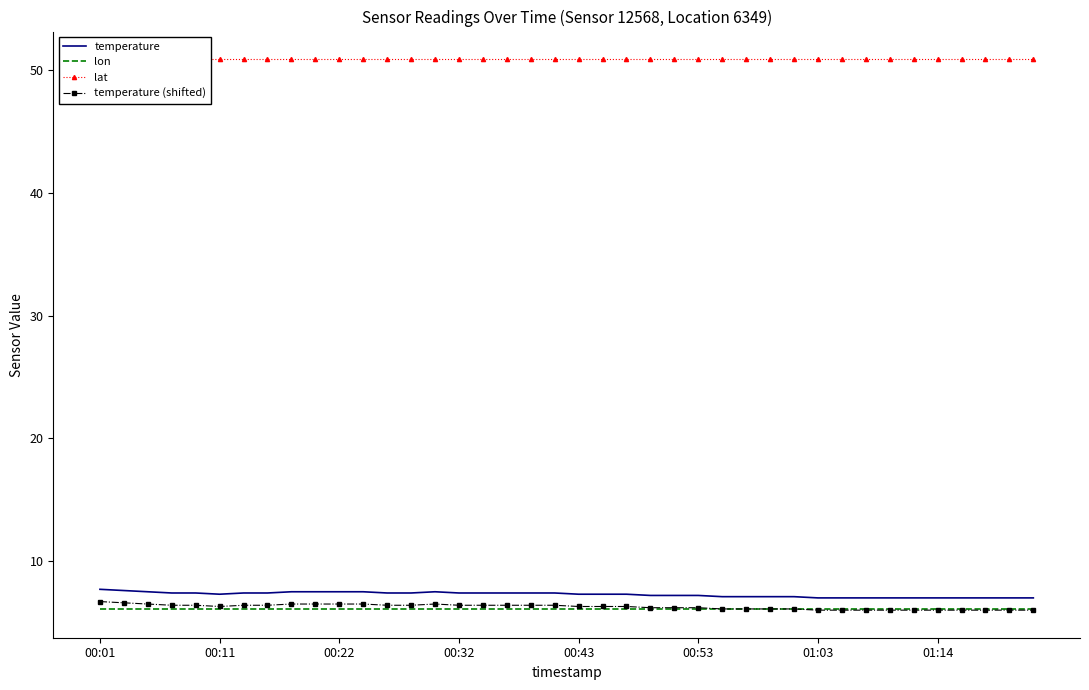

At which category is the sum across all series the highest?

00:01